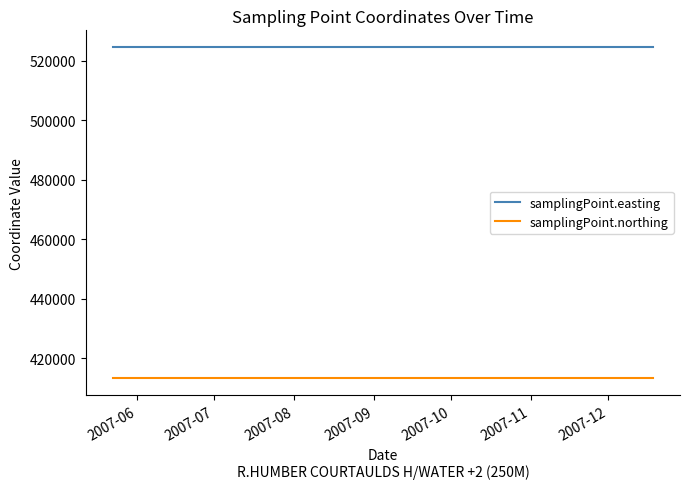

Rank the series by their average value, from highest to lowest.

samplingPoint.easting, samplingPoint.northing